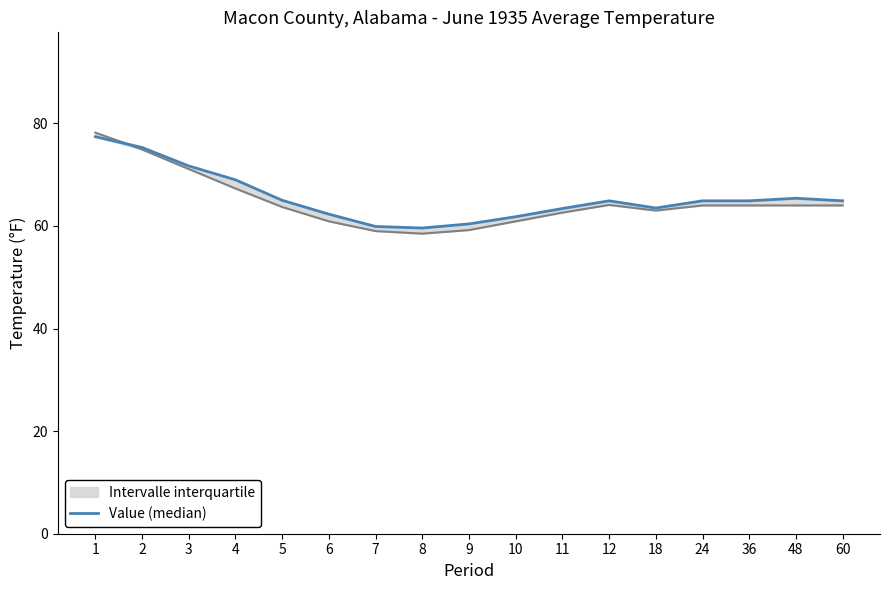

What is the difference between the values at 12 and 8?

5.3